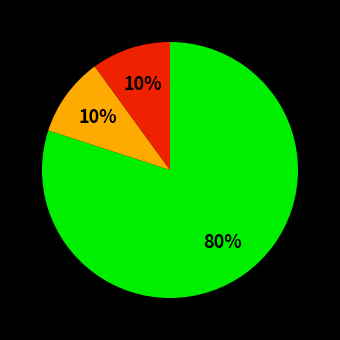

Is there a majority slice in this chart?

Yes